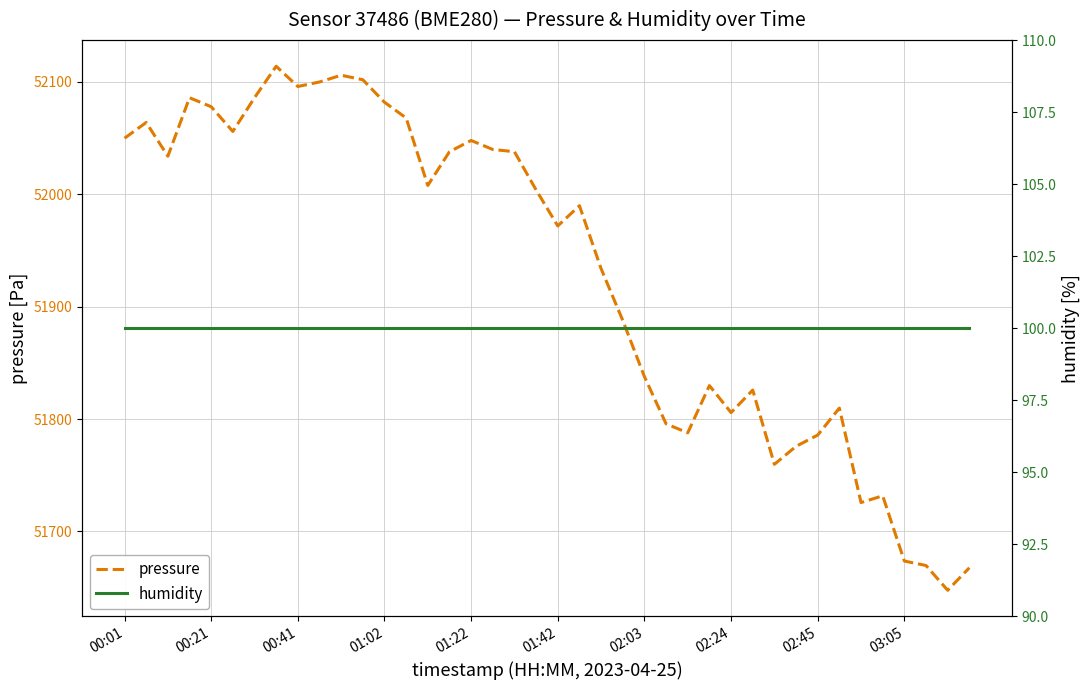

What is the minimum value for pressure?

51647.7